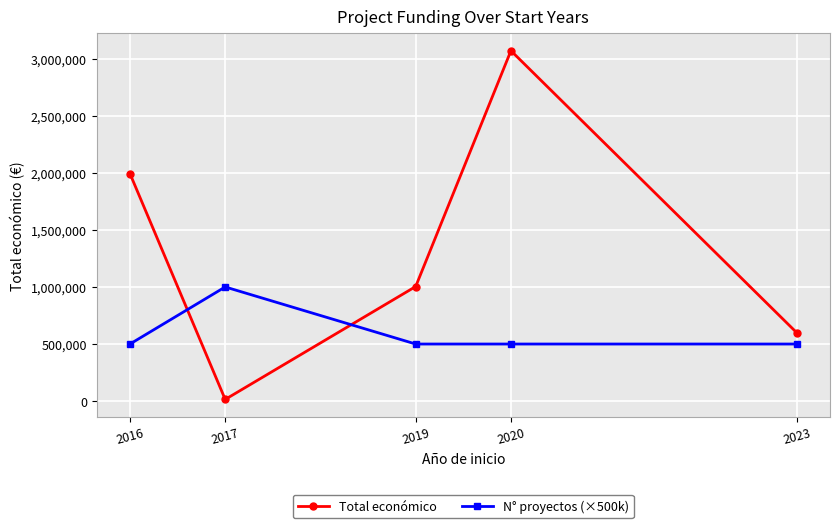

Which series has the largest range (max minus min)?

Total económico